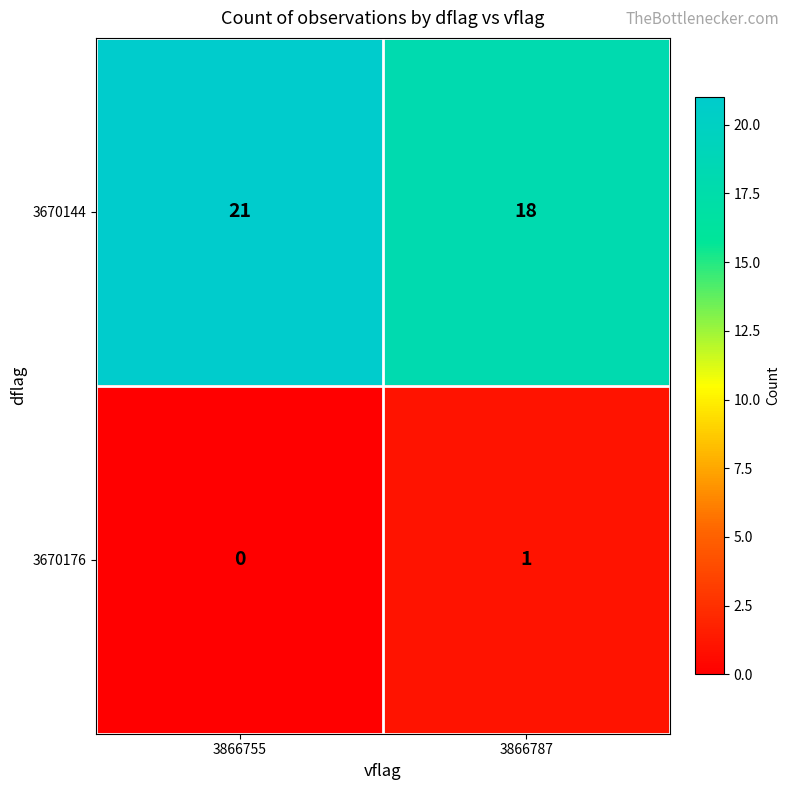

What is the sum of all 3670144 values?

39